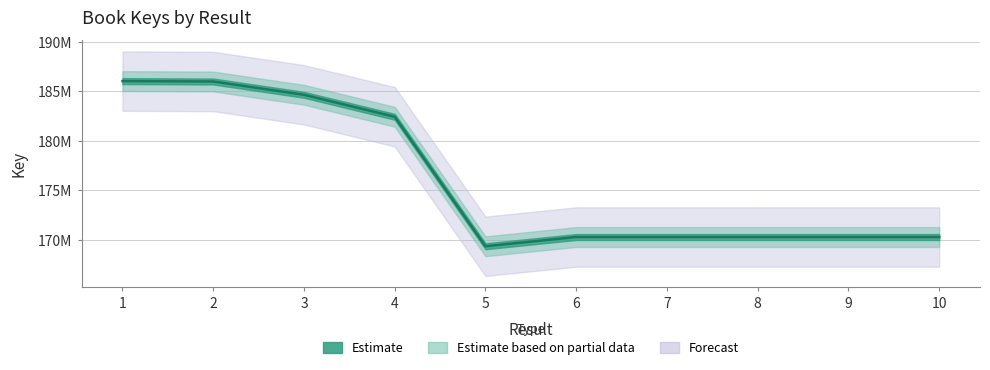

What is the greatest value displayed?

186035615